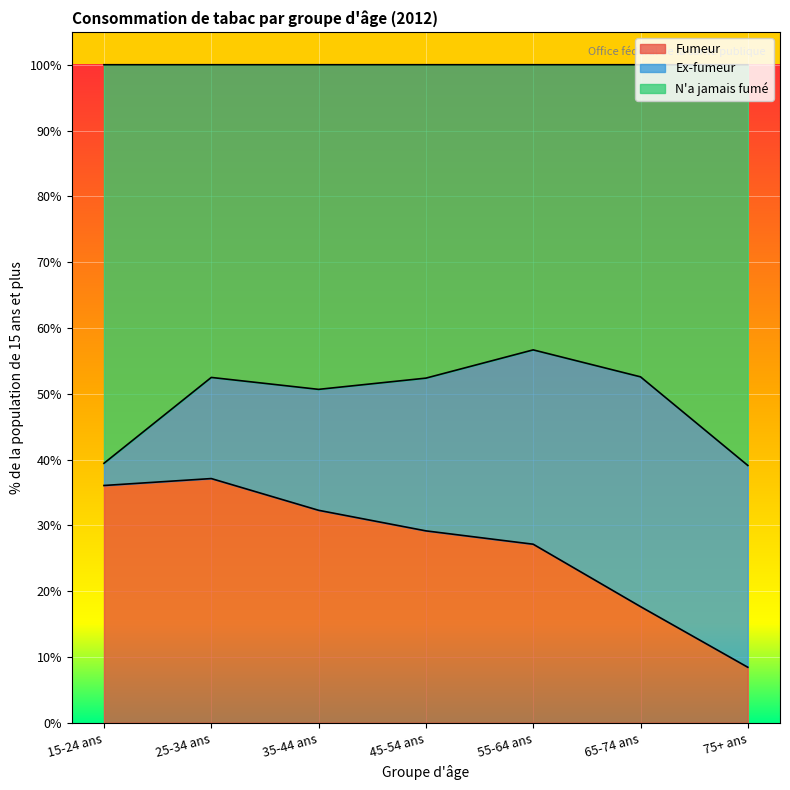

At which category is the sum across all series the highest?

25-34 ans